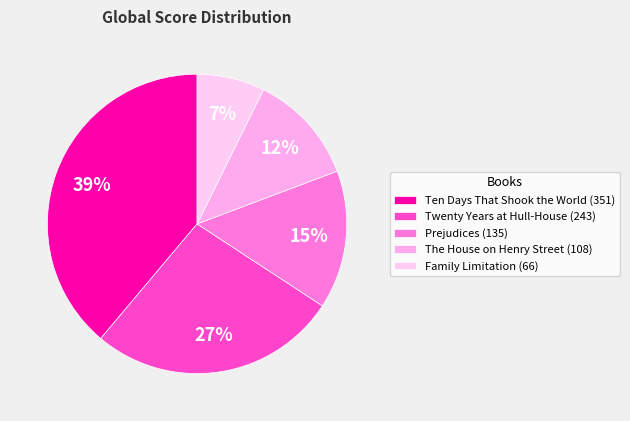

Which category has the biggest portion of the pie?

Ten Days That Shook the World